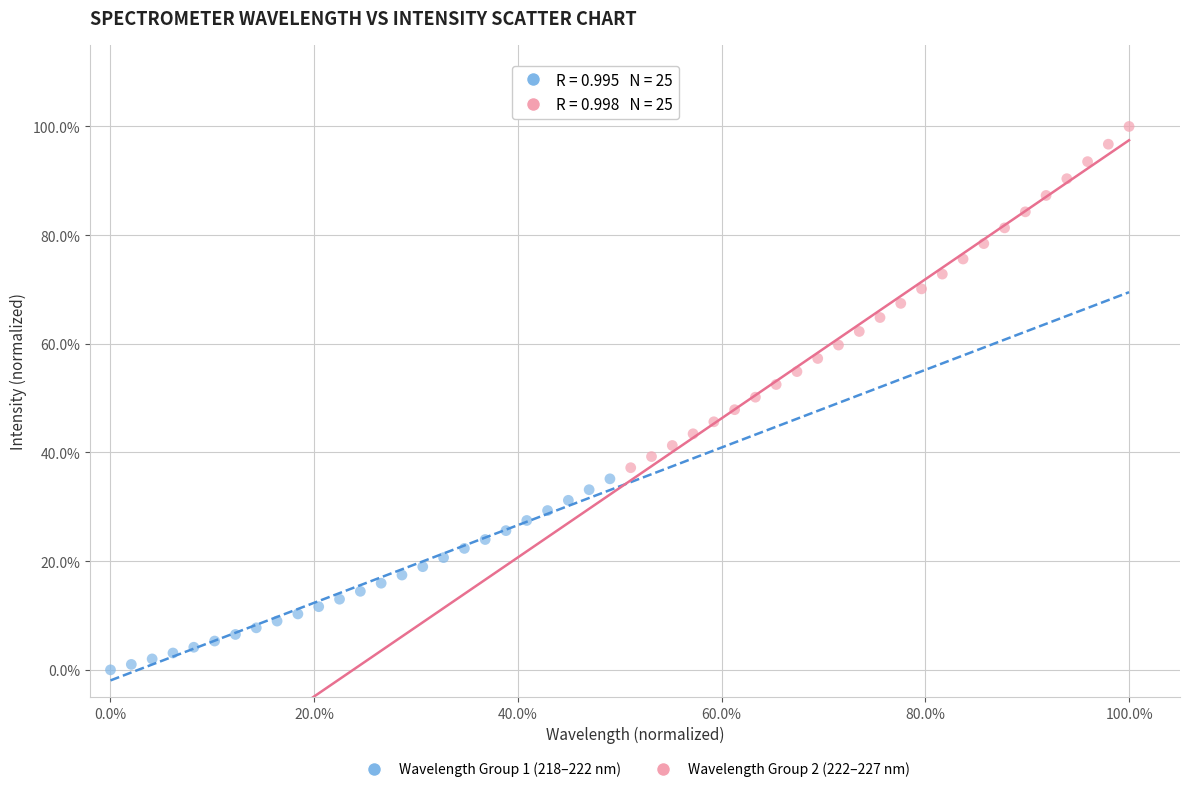

What are all the series names shown in the legend?

Wavelength Group 1 (218–222 nm), Wavelength Group 2 (222–227 nm)